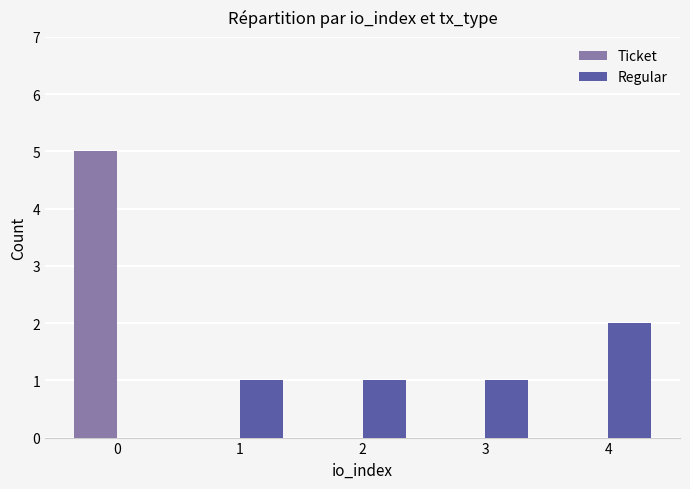

What is the greatest value displayed?

5